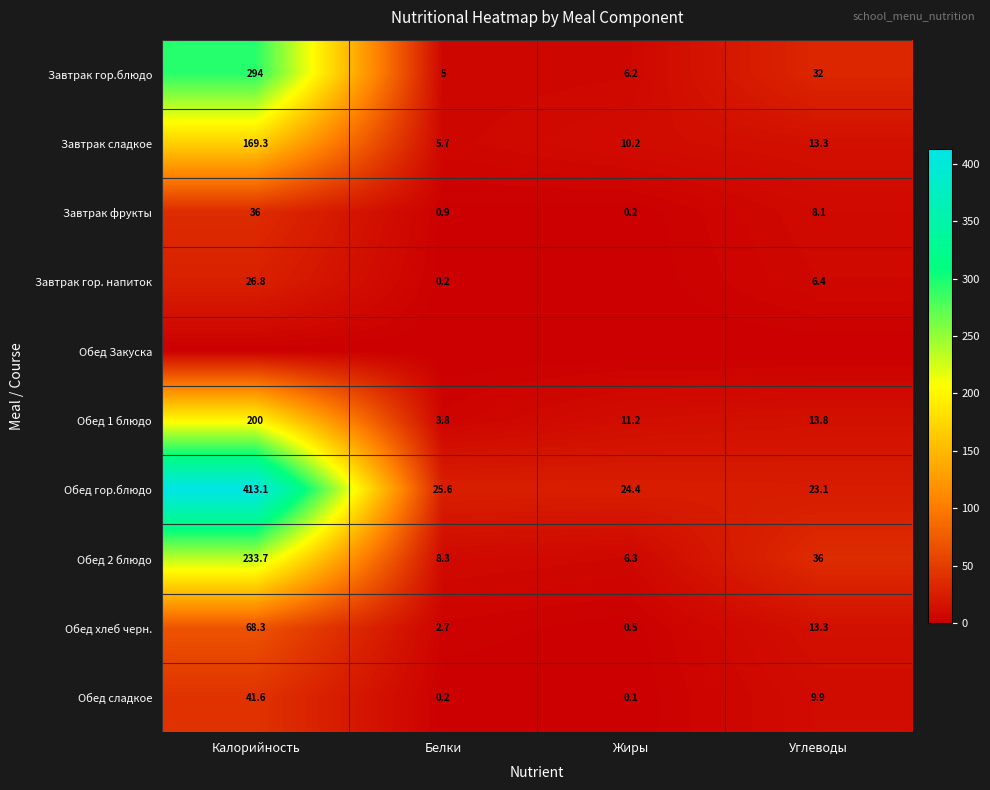

What is the difference between the maximum and minimum values in the Обед 1 блюдо series?

196.2